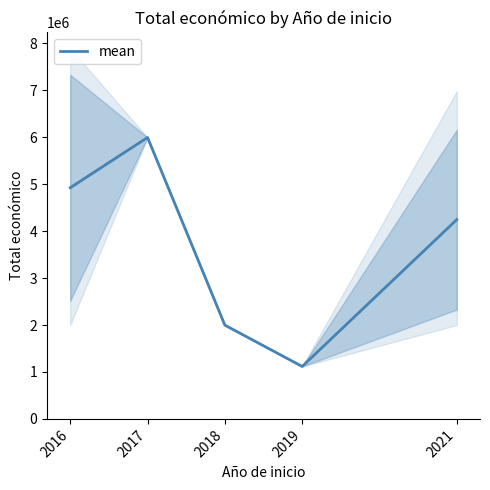

True or false: the data shows 4246153.2 at 2021.

True